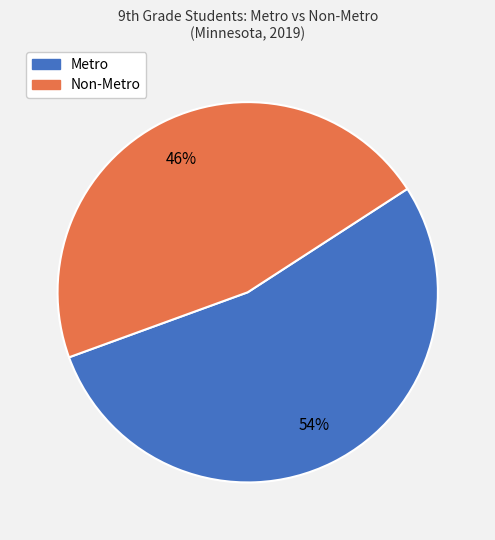

To the nearest percent, what portion does Metro represent?

54%